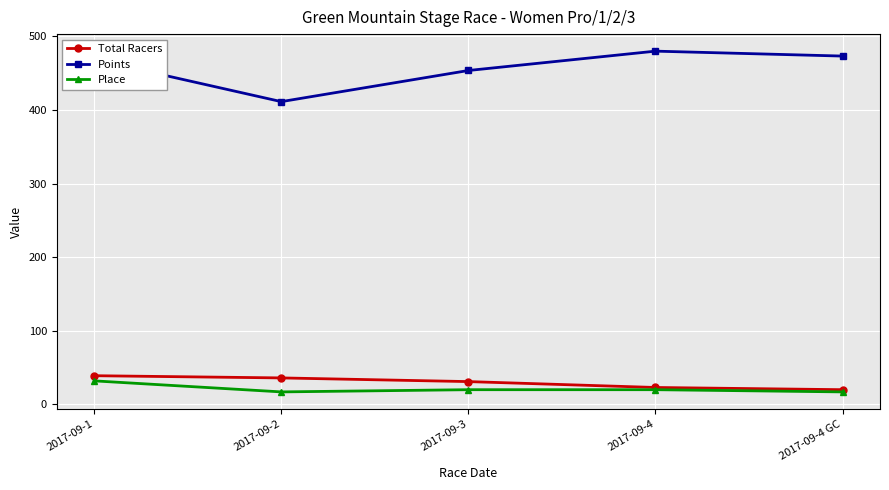

What is the sum of all Place values?

106.0